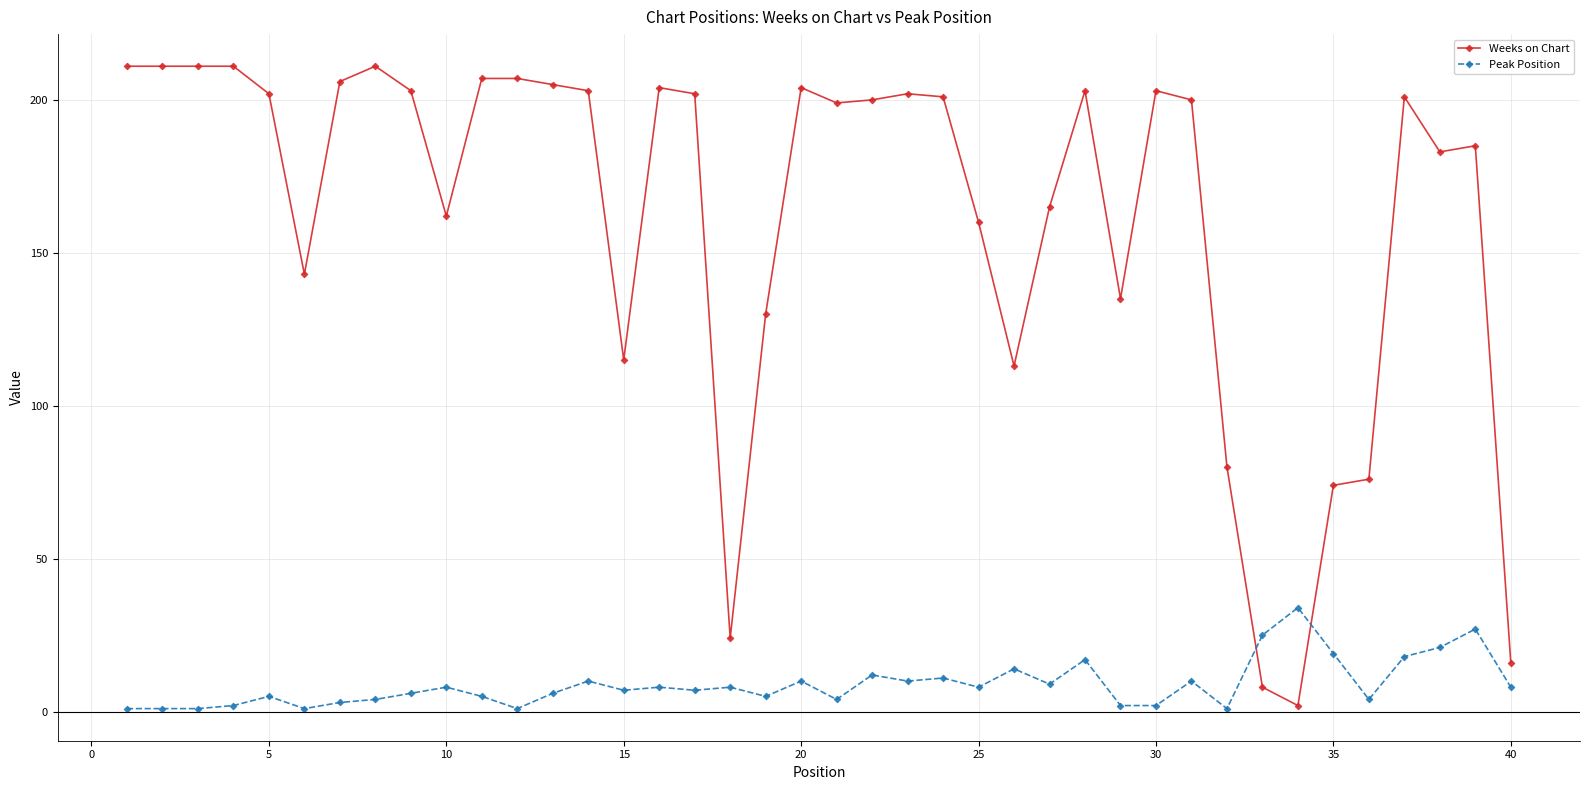

List the series in order of their peak value, lowest first.

Peak Position, Weeks on Chart